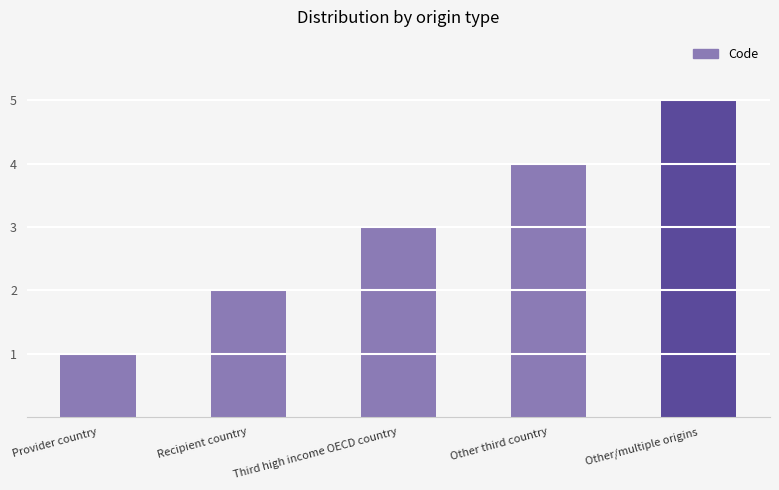

Is it true that the value at Provider country is 2?

False